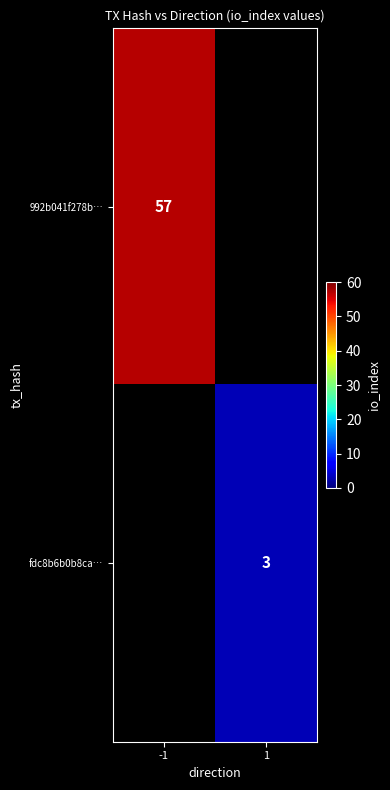

Which category has the lowest value across all series?

1